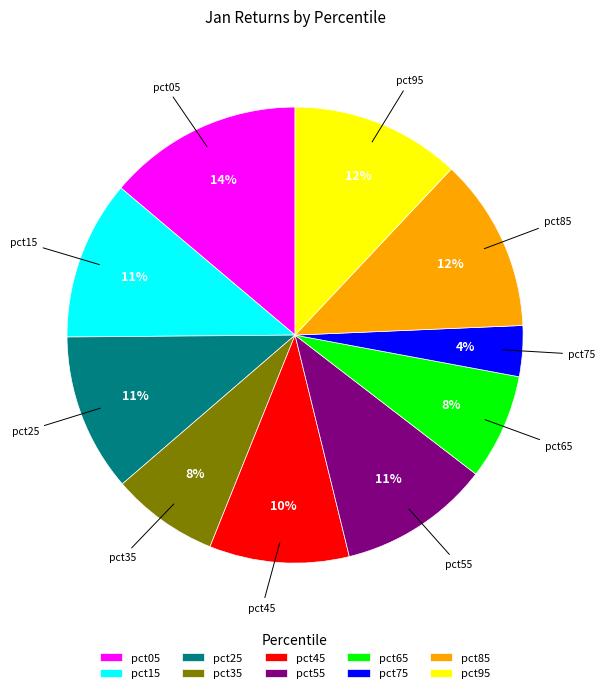

To the nearest percent, what portion does pct35 represent?

8%